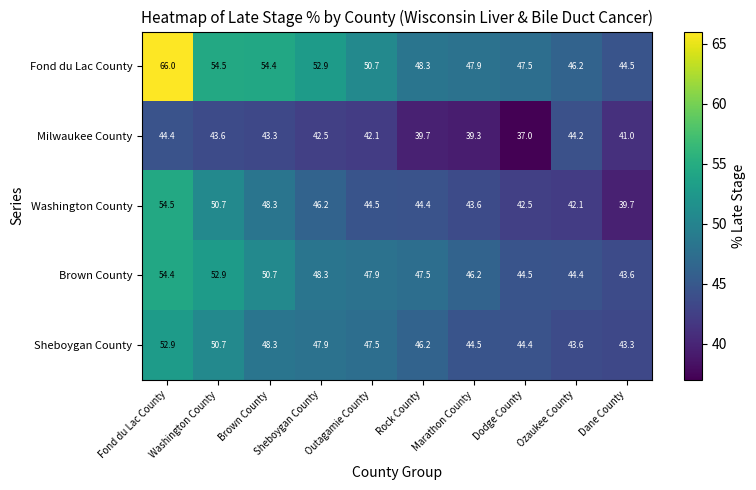

What is the sum of all Brown County values?

480.4